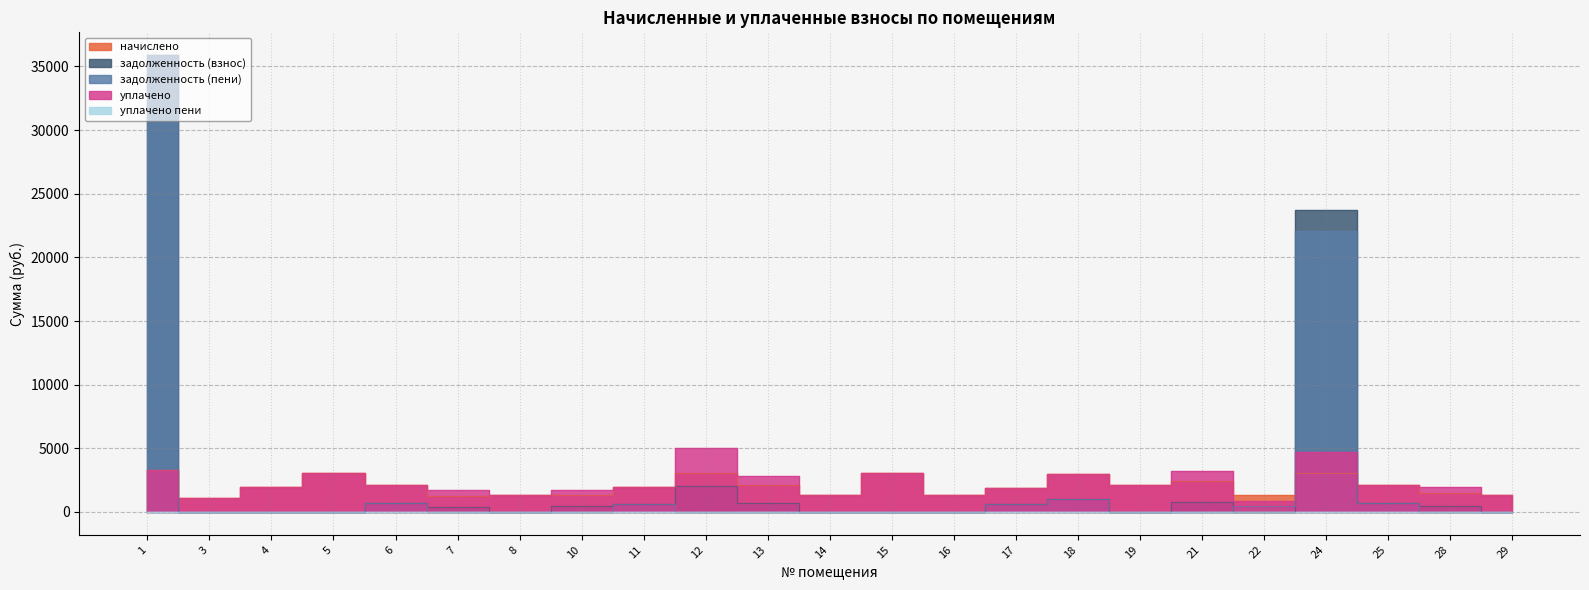

Reading left to right, extract all data points from this chart.

начислено: 1=3292.5	3=1131.9	4=1943.0	5=3038.1	6=2156.9	7=1286.8	8=1301.5	10=1316.2	11=1961.5	12=3030.7	13=2112.7	14=1297.8	15=3060.2	16=1297.8	17=1884.1	18=3004.9	19=2112.7	21=2429.7	22=1305.2	24=3071.3	25=2105.3	28=1463.7	29=1301.5
задолженность (взнос): 1=35880.9	3=0.0	4=0.0	5=0.0	6=722.0	7=428.9	8=0.0	10=438.8	11=653.8	12=2020.5	13=704.2	14=0.0	15=0.0	16=0.0	17=628.0	18=1001.6	19=0.0	21=809.9	22=0.0	24=23737.9	25=701.8	28=487.9	29=0.0
задолженность (пени): 1=35880.9	3=0.0	4=0.0	5=0.0	6=722.0	7=0.0	8=0.0	10=0.0	11=653.8	12=0.0	13=0.0	14=0.0	15=0.0	16=0.0	17=628.0	18=1001.6	19=0.0	21=0.0	22=435.1	24=22091.9	25=701.8	28=0.0	29=0.0
уплачено: 1=3292.5	3=1131.9	4=1943.0	5=3038.1	6=2156.9	7=1715.7	8=1301.5	10=1755.0	11=1961.5	12=5051.2	13=2816.9	14=1297.8	15=3060.2	16=1297.8	17=1884.1	18=3004.9	19=2112.7	21=3239.6	22=869.9	24=4717.2	25=2105.3	28=1951.6	29=1301.5
уплачено пени: 1=0.0	3=0.0	4=0.0	5=0.0	6=0.0	7=0.0	8=0.0	10=0.0	11=0.6	12=10.2	13=0.0	14=0.0	15=0.0	16=0.0	17=0.0	18=0.0	19=0.0	21=0.0	22=0.0	24=0.0	25=0.0	28=0.0	29=0.0